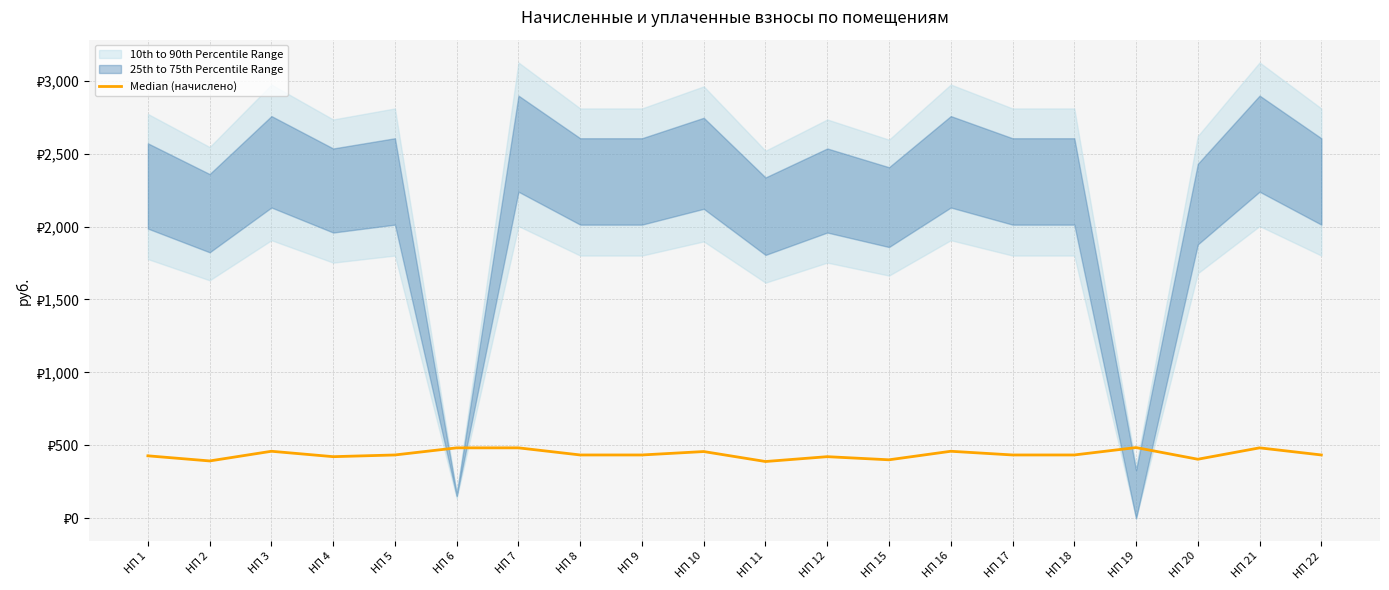

What is the average value?

439.5